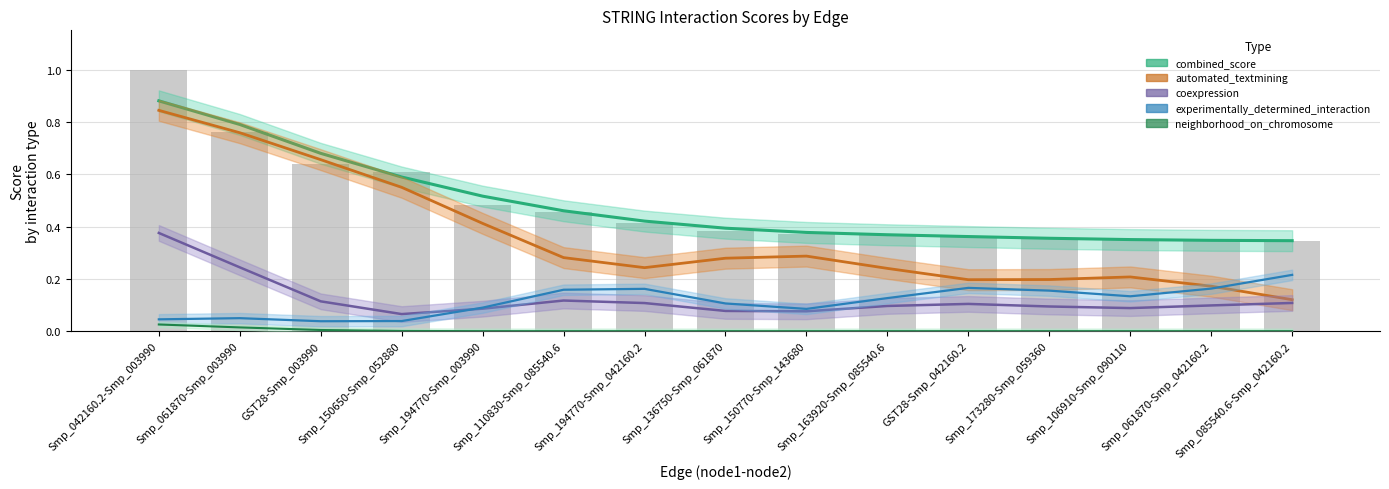

Are the bars horizontal?

No